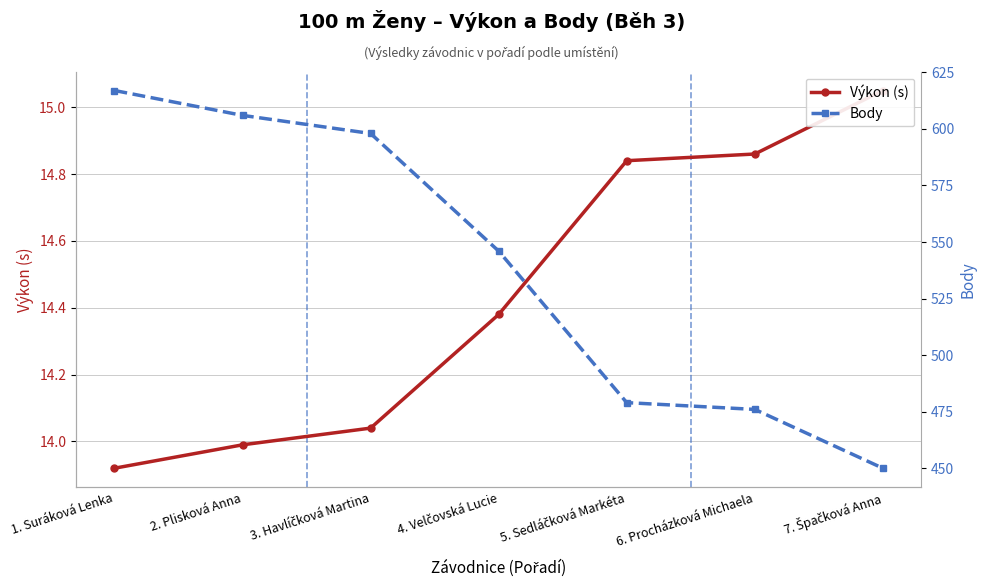

What is the sum of all Body values?

3772.0